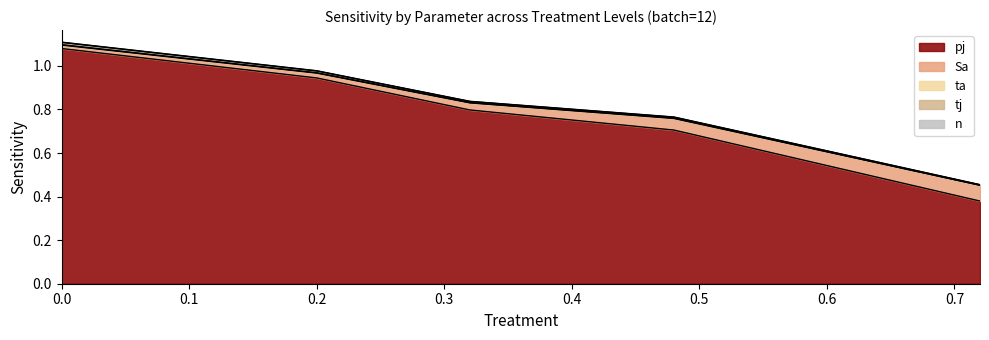

True or false: Sa and tj intersect in this chart.

False